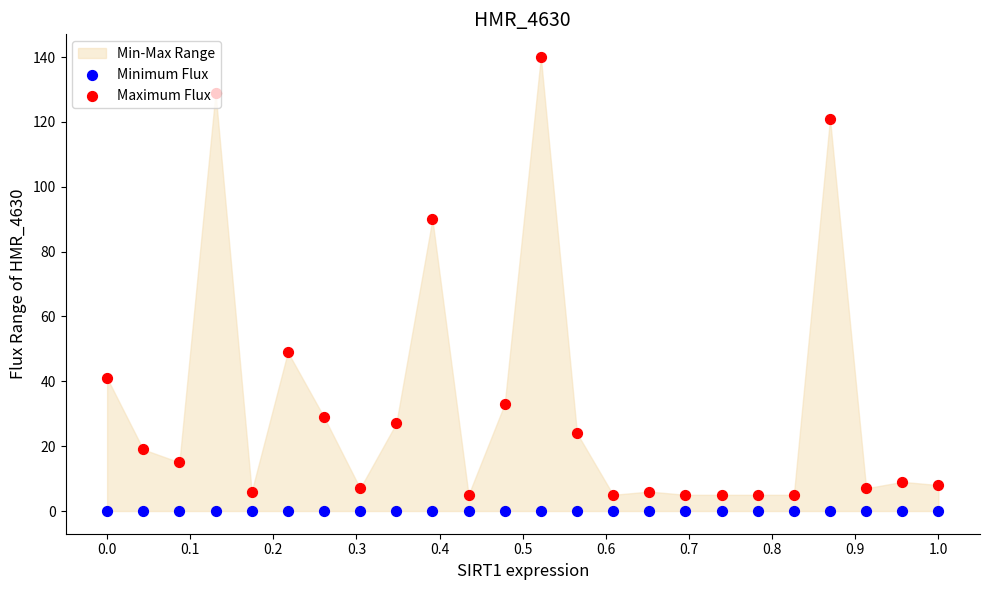

Which series reaches the minimum Y coordinate?

Minimum Flux